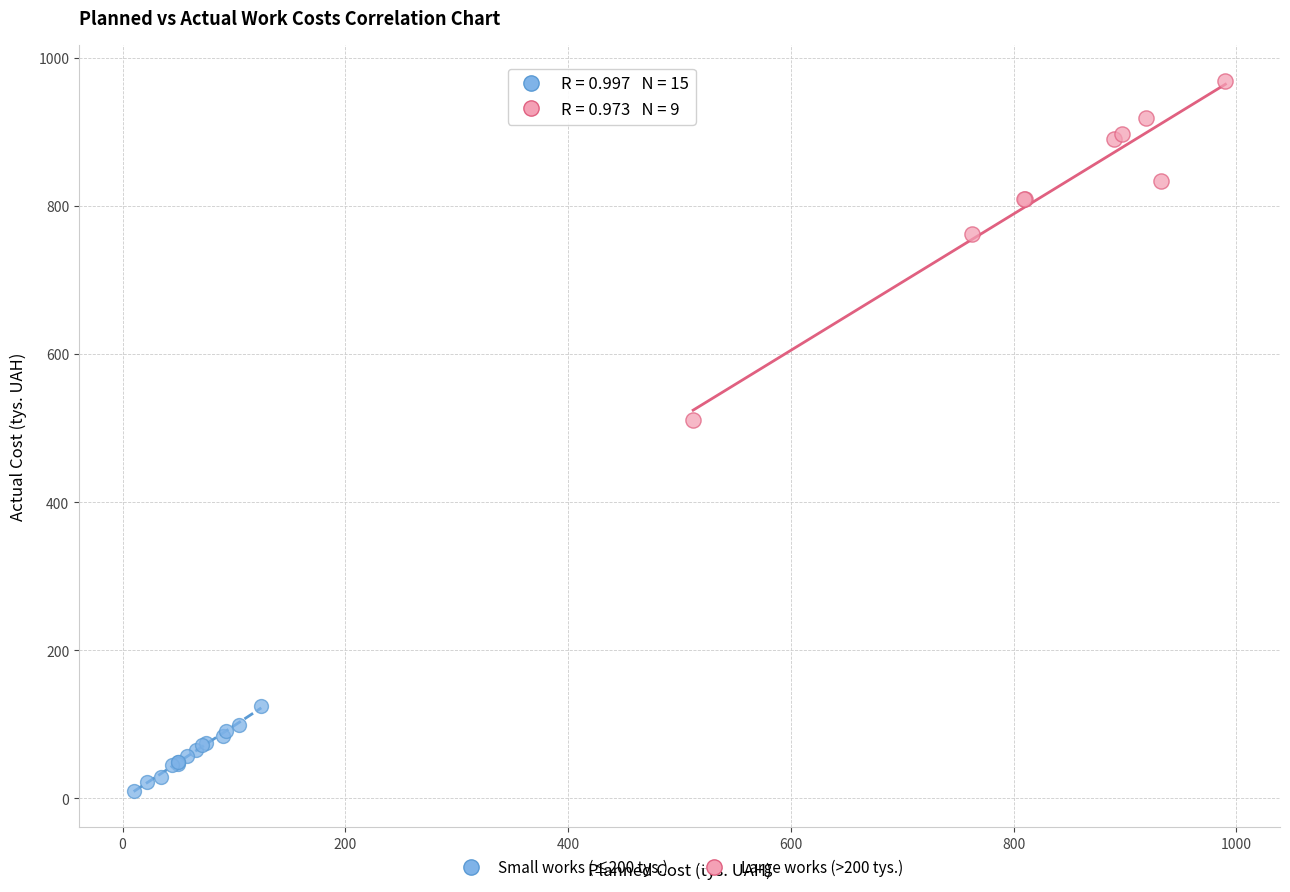

Which series reaches the maximum Y coordinate?

Large works (>200 tys.)